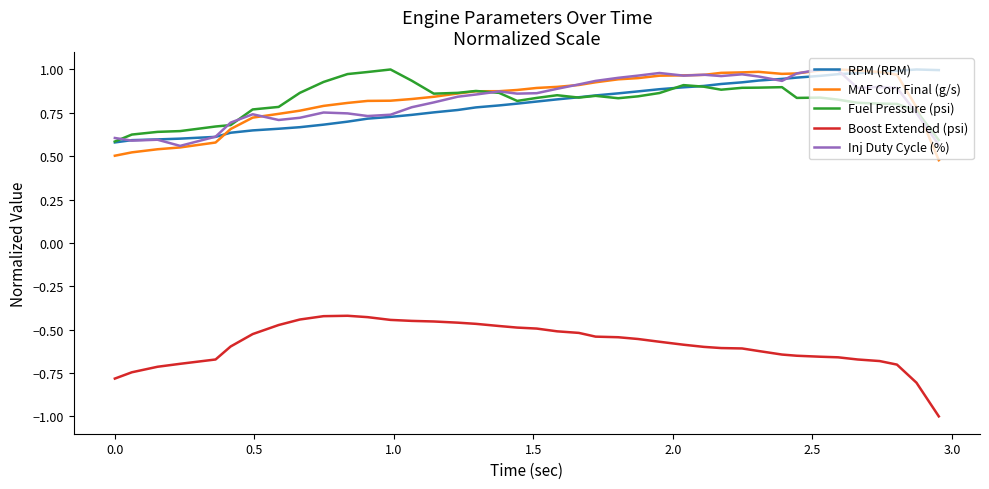

What is the smallest value displayed?

-1.0